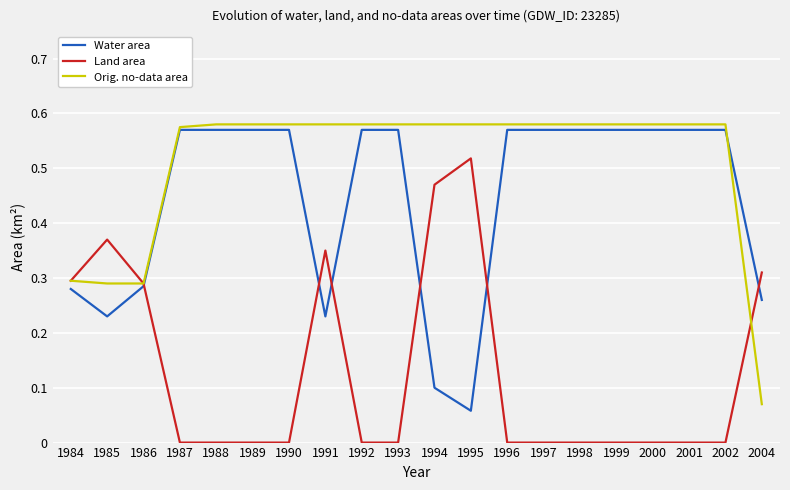

How many lines are shown in the chart?

3